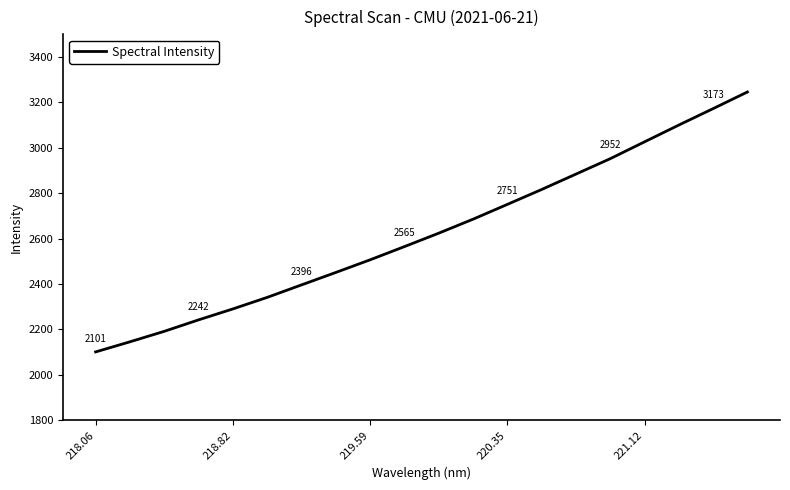

What is the average value?

2624.6